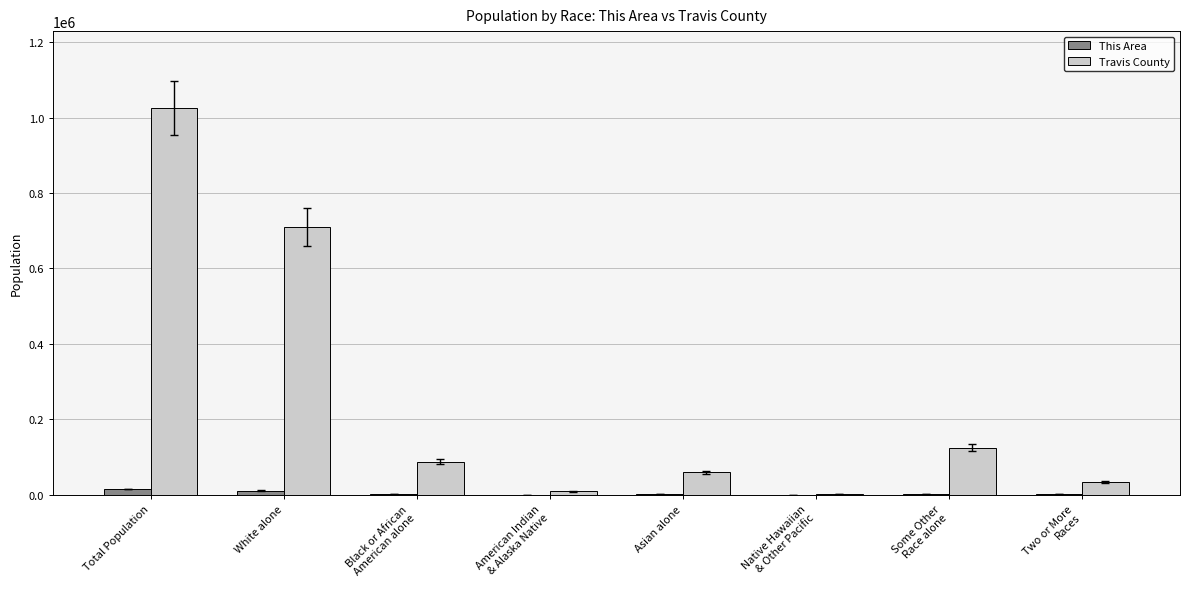

What value does the This Area series have at Asian alone, to the nearest 50?

850